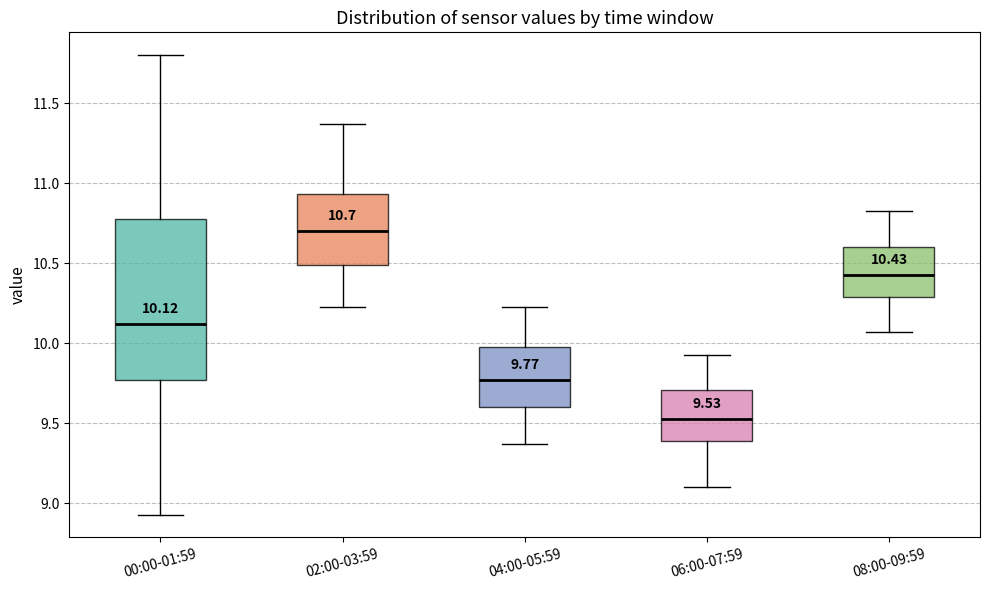

Comparing the boxes themselves (not the whiskers), which one is the tallest?

00:00-01:59